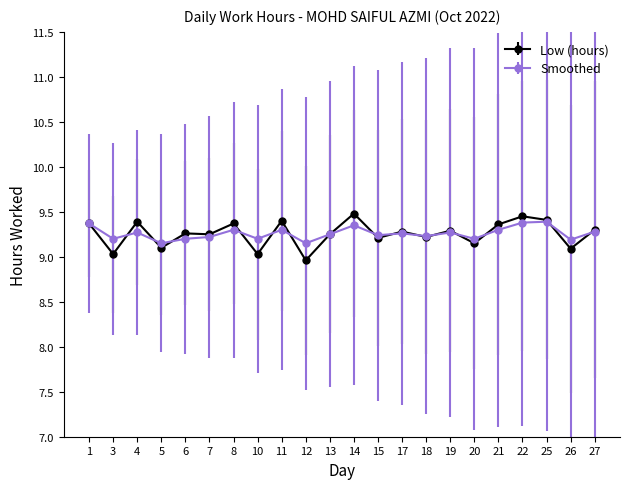

What are all the series names shown in the legend?

Low (hours), Smoothed